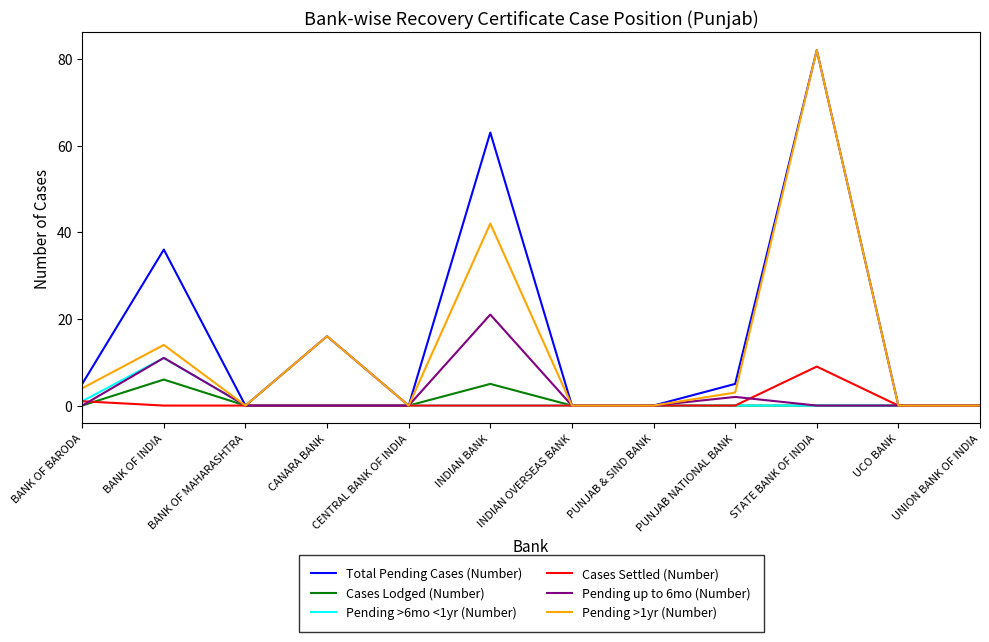

Reading right to left, list all the values displayed in this chart.

Total Pending Cases (Number): UNION BANK OF INDIA=0	UCO BANK=0	STATE BANK OF INDIA=82	PUNJAB NATIONAL BANK=5	PUNJAB & SIND BANK=0	INDIAN OVERSEAS BANK=0	INDIAN BANK=63	CENTRAL BANK OF INDIA=0	CANARA BANK=16	BANK OF MAHARASHTRA=0	BANK OF INDIA=36	BANK OF BARODA=5
Cases Lodged (Number): UNION BANK OF INDIA=0	UCO BANK=0	STATE BANK OF INDIA=0	PUNJAB NATIONAL BANK=0	PUNJAB & SIND BANK=0	INDIAN OVERSEAS BANK=0	INDIAN BANK=5	CENTRAL BANK OF INDIA=0	CANARA BANK=0	BANK OF MAHARASHTRA=0	BANK OF INDIA=6	BANK OF BARODA=0
Pending >6mo <1yr (Number): UNION BANK OF INDIA=0	UCO BANK=0	STATE BANK OF INDIA=0	PUNJAB NATIONAL BANK=0	PUNJAB & SIND BANK=0	INDIAN OVERSEAS BANK=0	INDIAN BANK=0	CENTRAL BANK OF INDIA=0	CANARA BANK=0	BANK OF MAHARASHTRA=0	BANK OF INDIA=11	BANK OF BARODA=1
Cases Settled (Number): UNION BANK OF INDIA=0	UCO BANK=0	STATE BANK OF INDIA=9	PUNJAB NATIONAL BANK=0	PUNJAB & SIND BANK=0	INDIAN OVERSEAS BANK=0	INDIAN BANK=0	CENTRAL BANK OF INDIA=0	CANARA BANK=0	BANK OF MAHARASHTRA=0	BANK OF INDIA=0	BANK OF BARODA=1
Pending up to 6mo (Number): UNION BANK OF INDIA=0	UCO BANK=0	STATE BANK OF INDIA=0	PUNJAB NATIONAL BANK=2	PUNJAB & SIND BANK=0	INDIAN OVERSEAS BANK=0	INDIAN BANK=21	CENTRAL BANK OF INDIA=0	CANARA BANK=0	BANK OF MAHARASHTRA=0	BANK OF INDIA=11	BANK OF BARODA=0
Pending >1yr (Number): UNION BANK OF INDIA=0	UCO BANK=0	STATE BANK OF INDIA=82	PUNJAB NATIONAL BANK=3	PUNJAB & SIND BANK=0	INDIAN OVERSEAS BANK=0	INDIAN BANK=42	CENTRAL BANK OF INDIA=0	CANARA BANK=16	BANK OF MAHARASHTRA=0	BANK OF INDIA=14	BANK OF BARODA=4